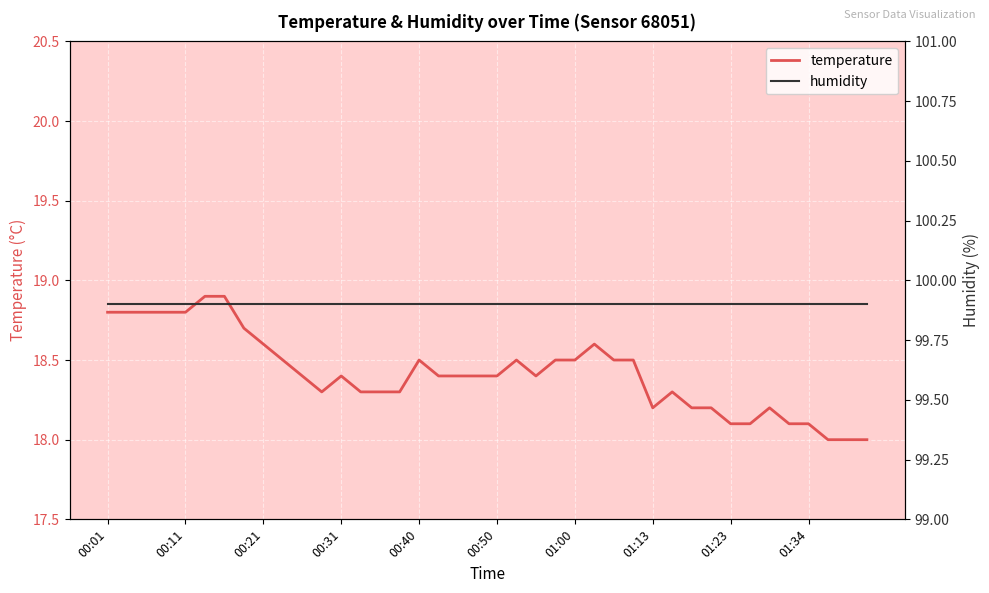

The value of humidity at 01:34 is 155.9. True or false?

False